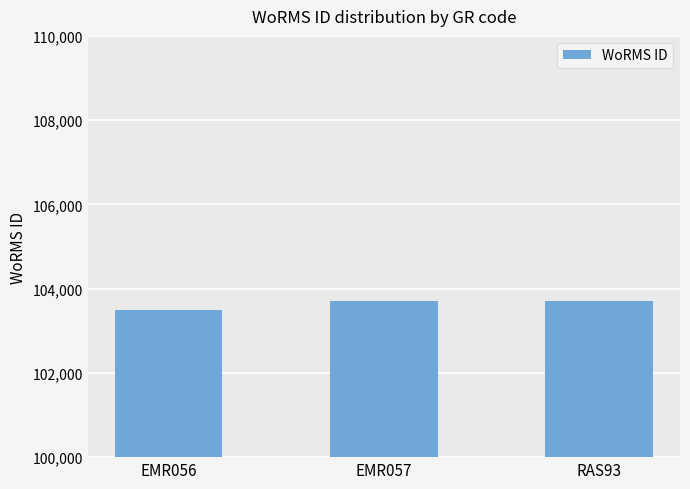

What value does the data have at EMR057, to the nearest 5?

103710